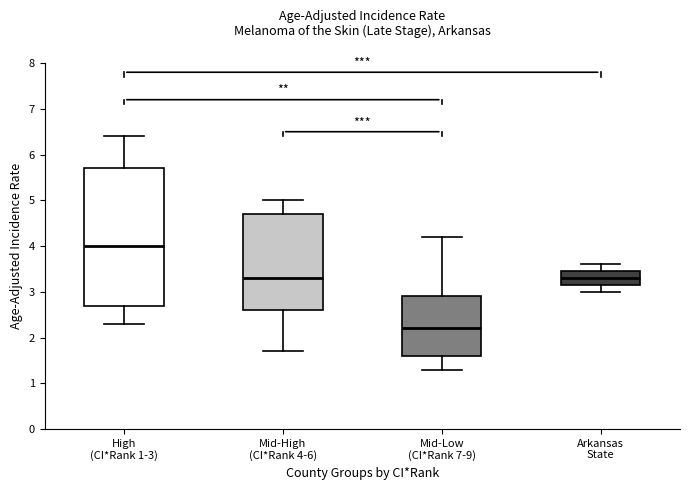

Which box is the tallest, from its lower edge to its upper edge?

High (CI*Rank 1-3)